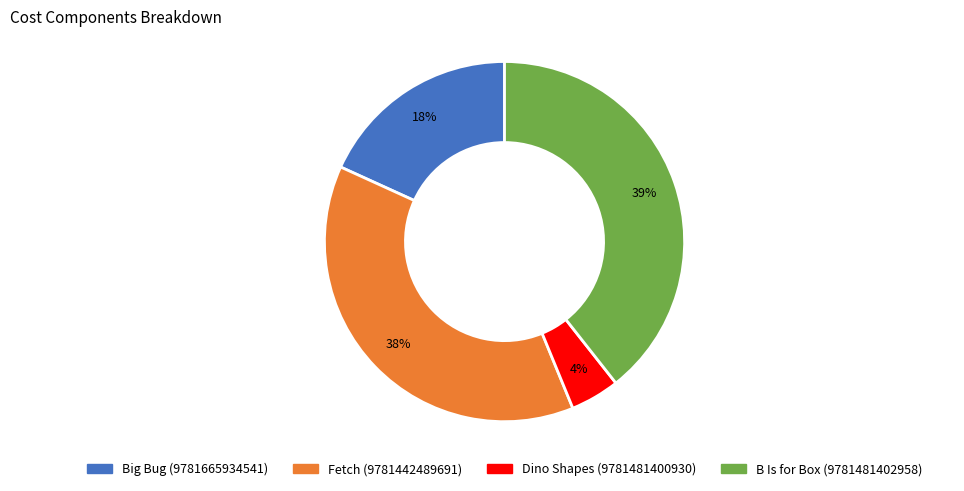

Do Fetch (9781442489691) and Dino Shapes (9781481400930) together represent more than half of the pie?

No